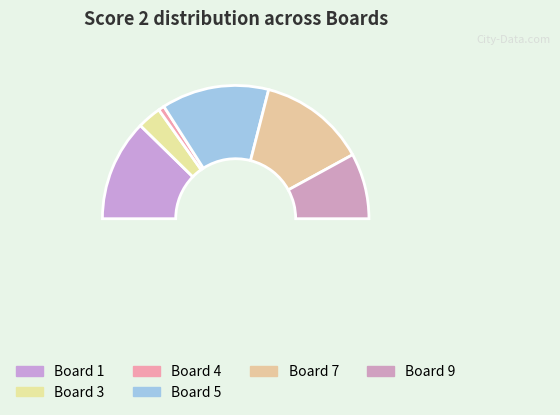

To the nearest percent, what portion does 5 represent?

26%